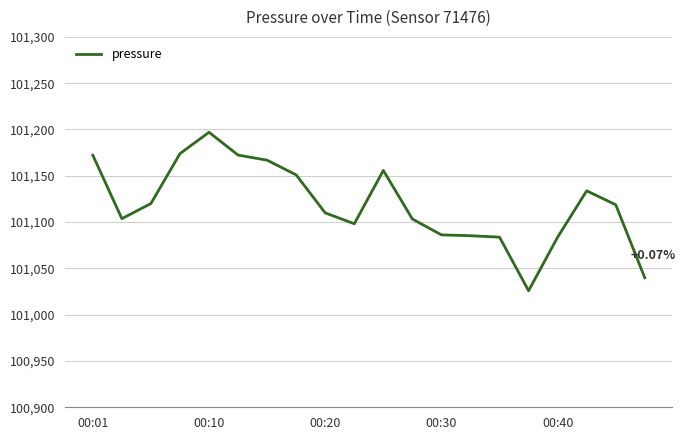

True or false: there are more than 0 points higher than both neighbors.

True